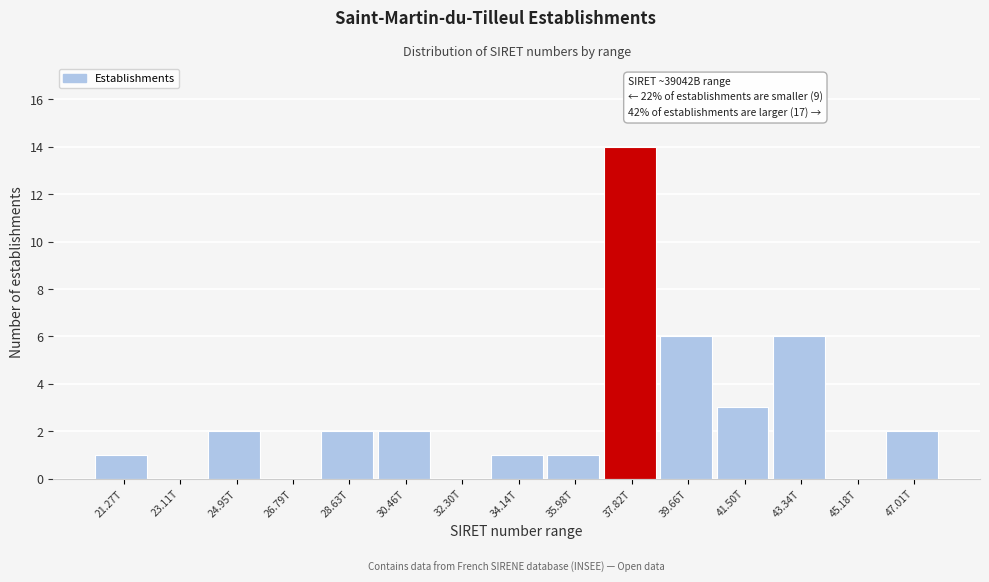

Reading left to right, extract all data points from this chart.

21.27T=1	23.11T=0	24.95T=2	26.79T=0	28.63T=2	30.46T=2	32.30T=0	34.14T=1	35.98T=1	37.82T=14	39.66T=6	41.50T=3	43.34T=6	45.18T=0	47.01T=2